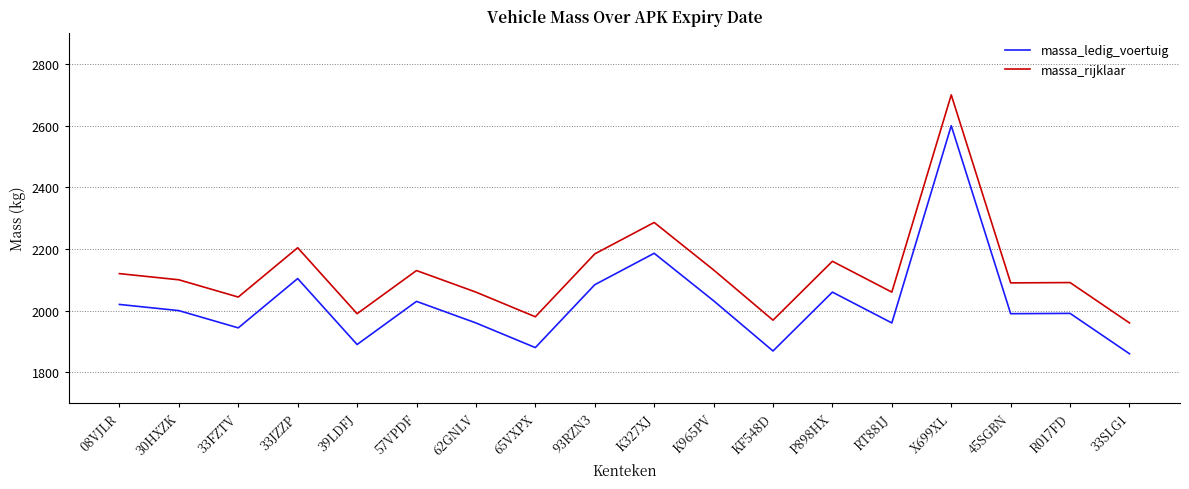

What position from the left is RT881J?

14